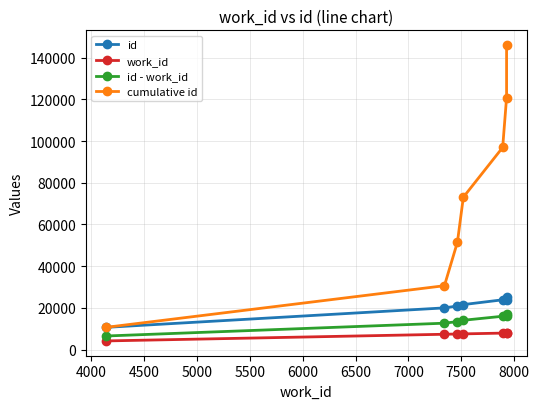

Rank the series by their maximum value, from highest to lowest.

cumulative id, id, id - work_id, work_id